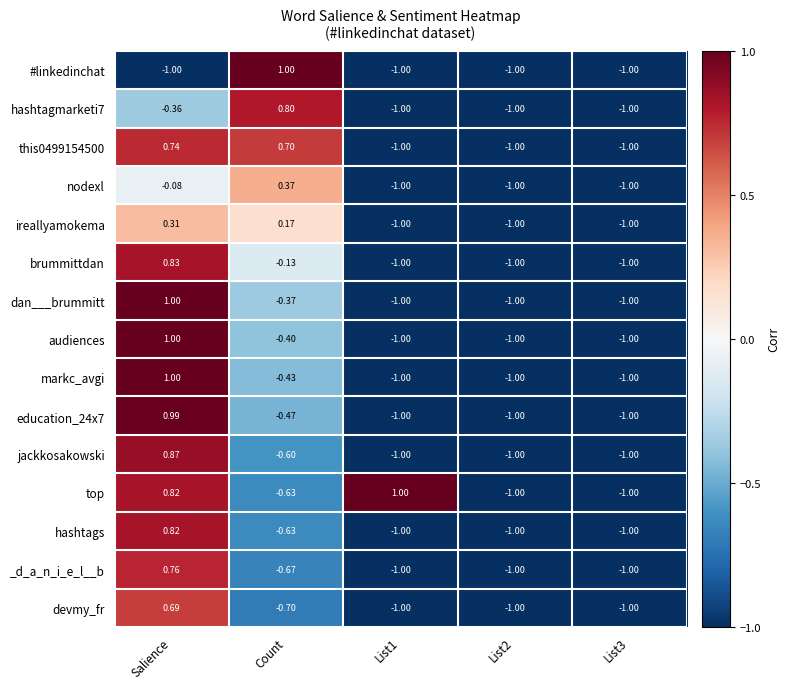

At which label does dan___brummitt reach its peak?

Salience